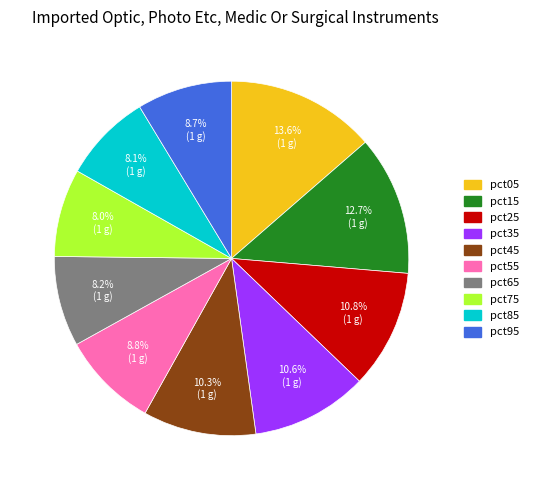

The pct35 slice represents 11% of the pie. True or false?

True